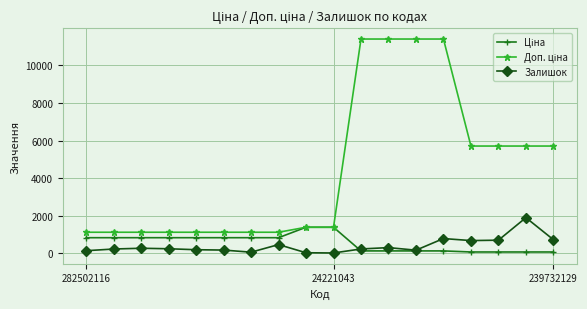

What is the maximum value shown in the chart?

11410.0